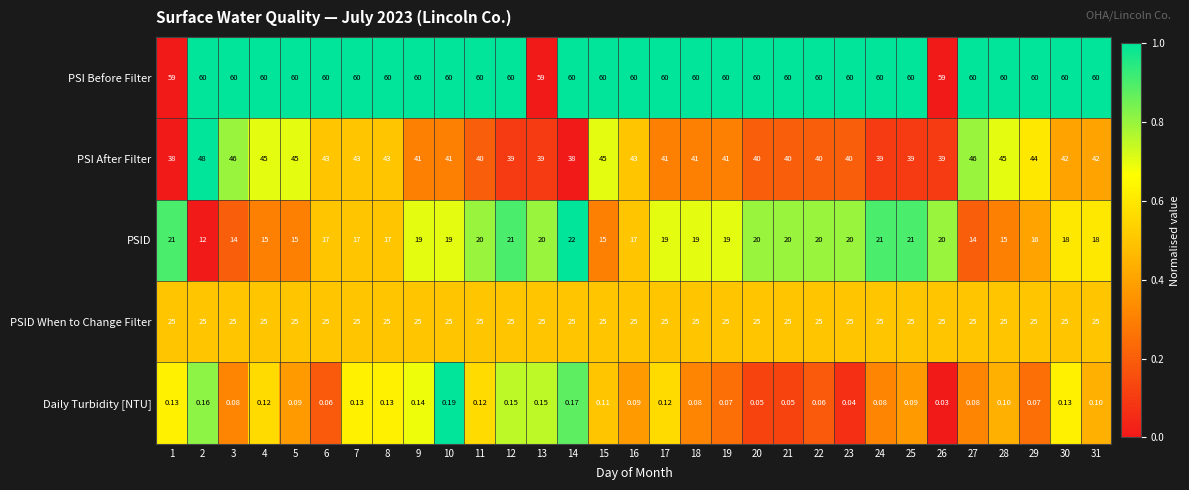

Which series has the largest total across all categories?

PSI Before Filter